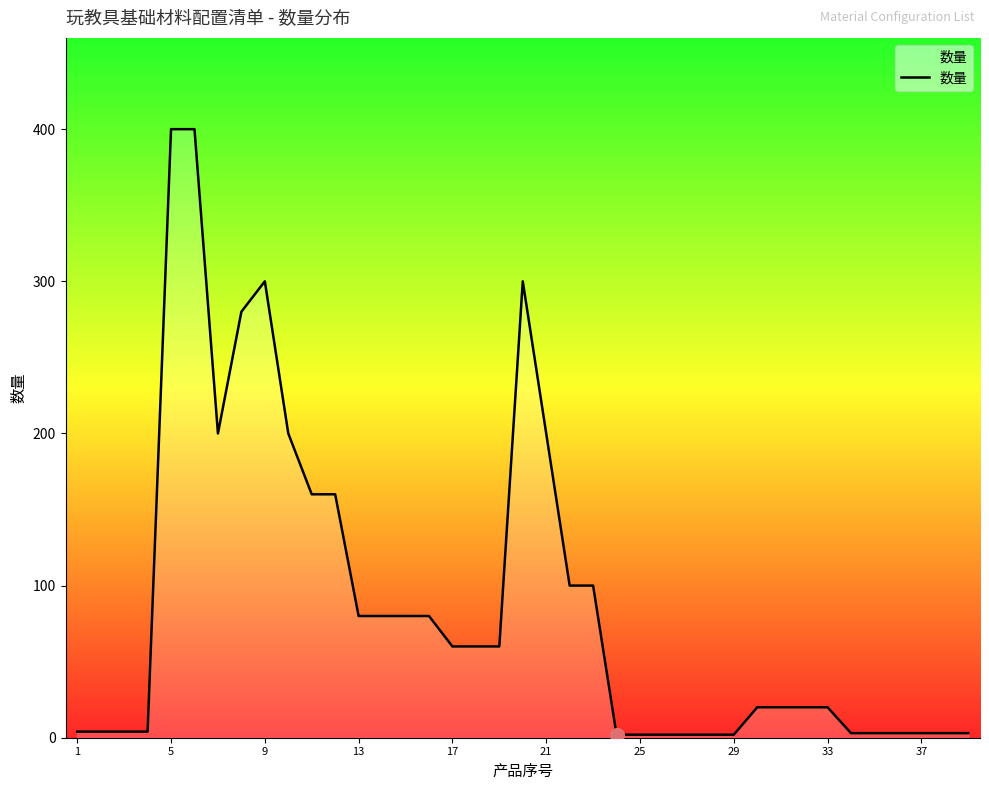

What is the greatest value displayed?

400